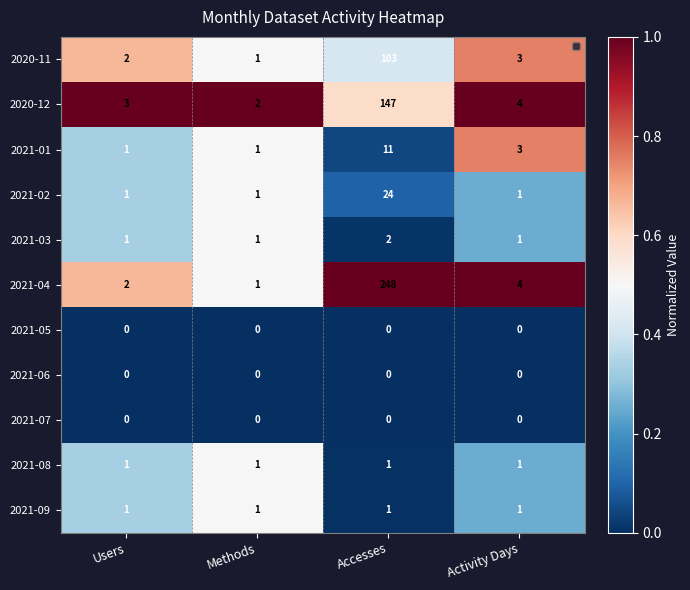

At how many categories does at least one series exceed 0?

4